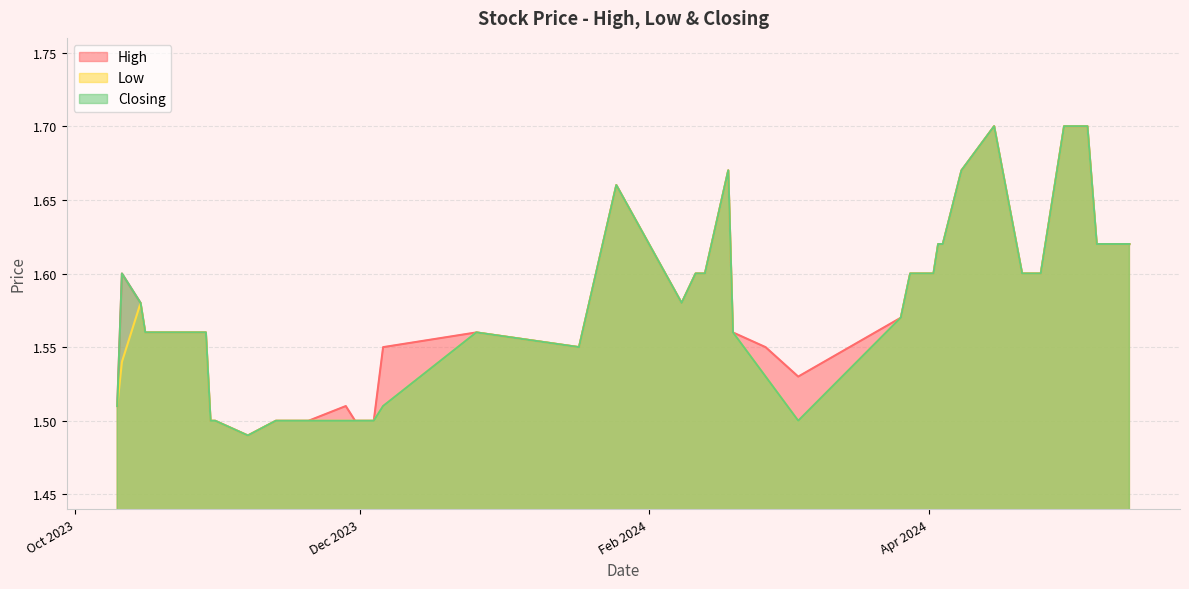

What is the total value across all series at 19/02/2024?

4.7